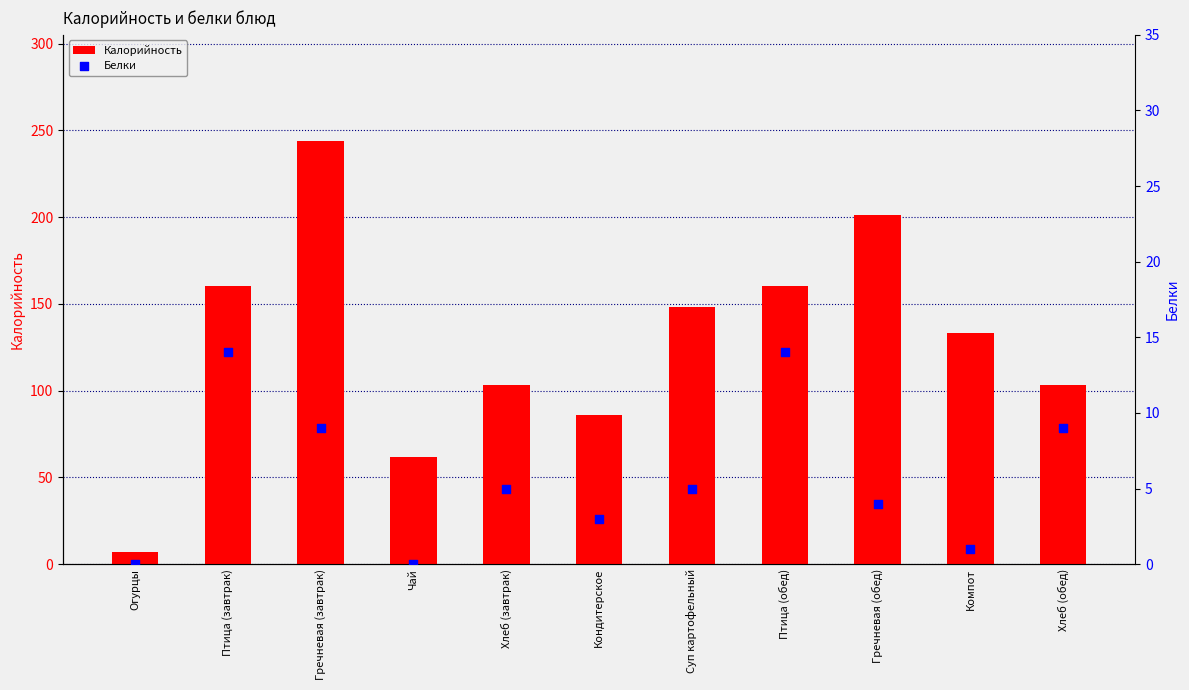

Which series has the largest total across all categories?

Калорийность